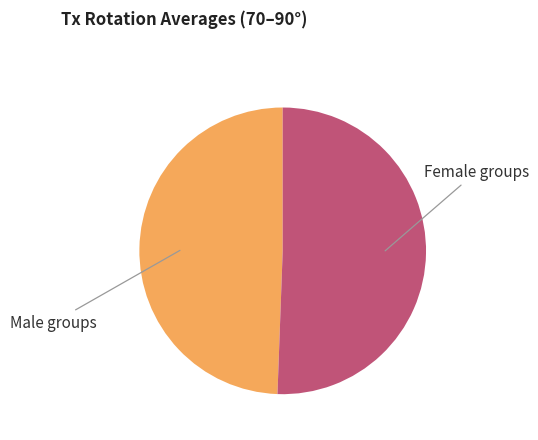

Count the number of slices in the pie.

2